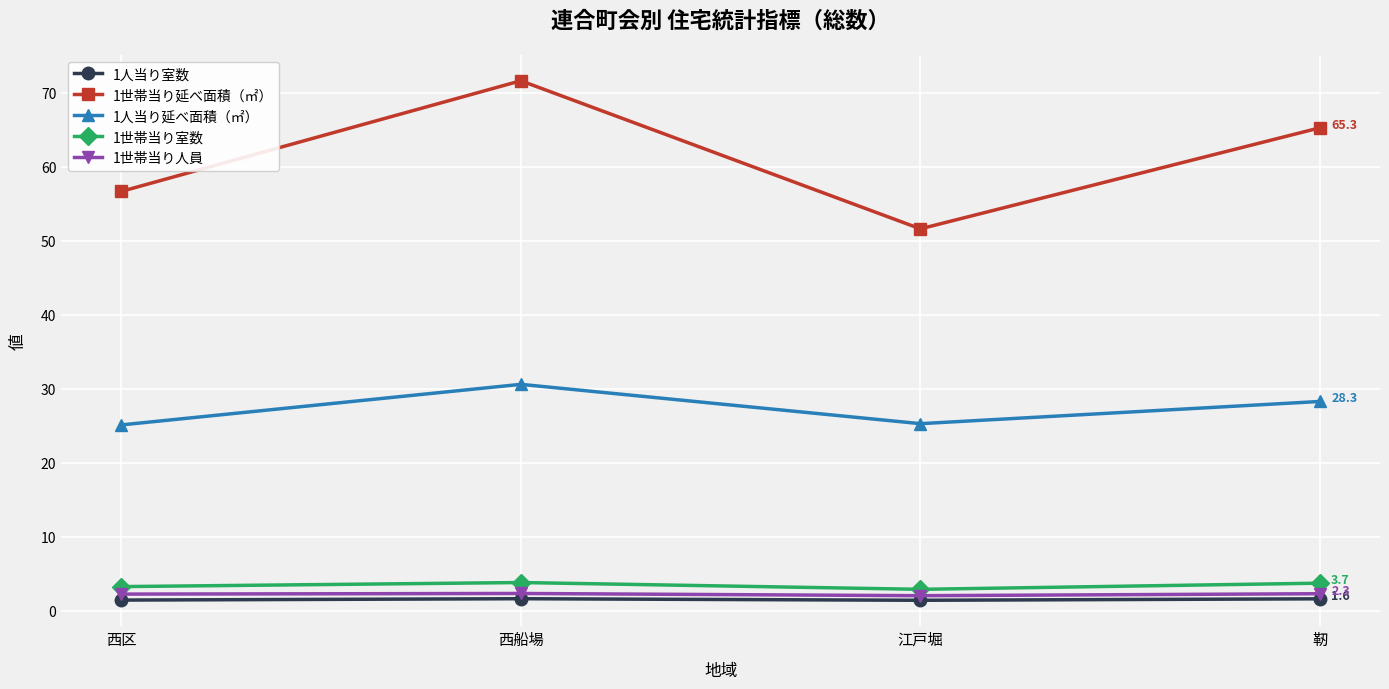

How many interior local peaks does the 1人当り延べ面積（㎡） series have?

1